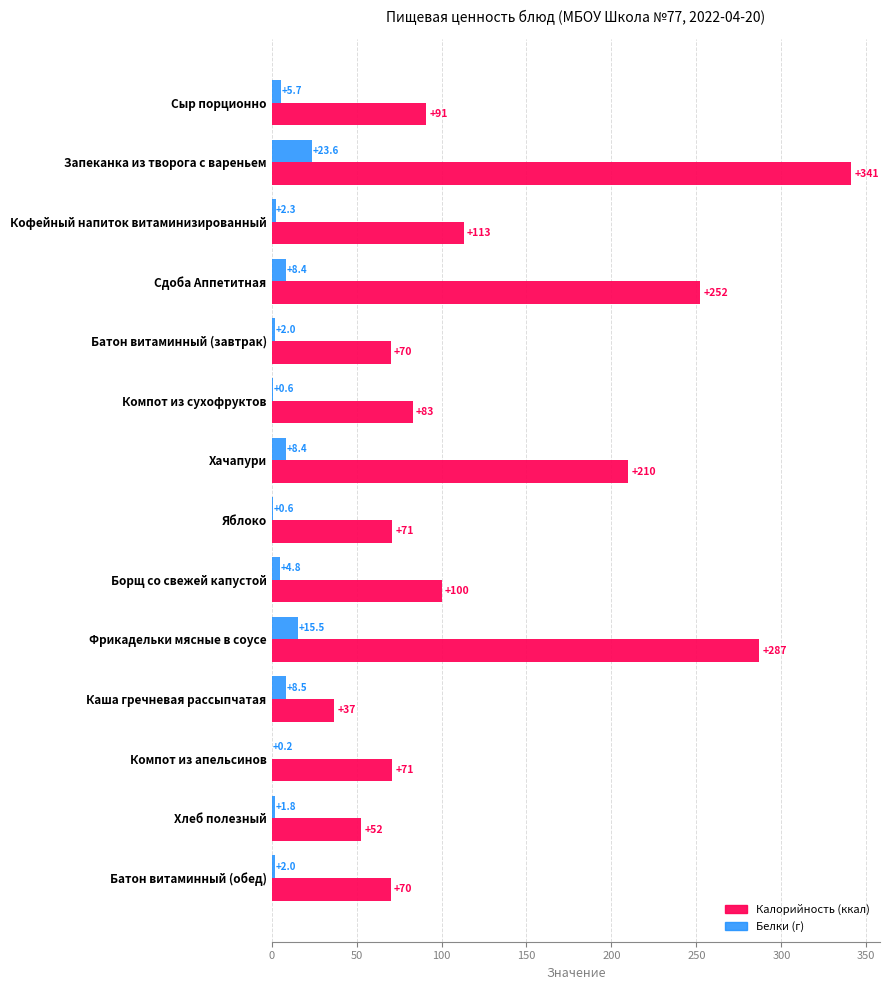

What is the total value across all series at Батон витаминный (завтрак)?

72.0